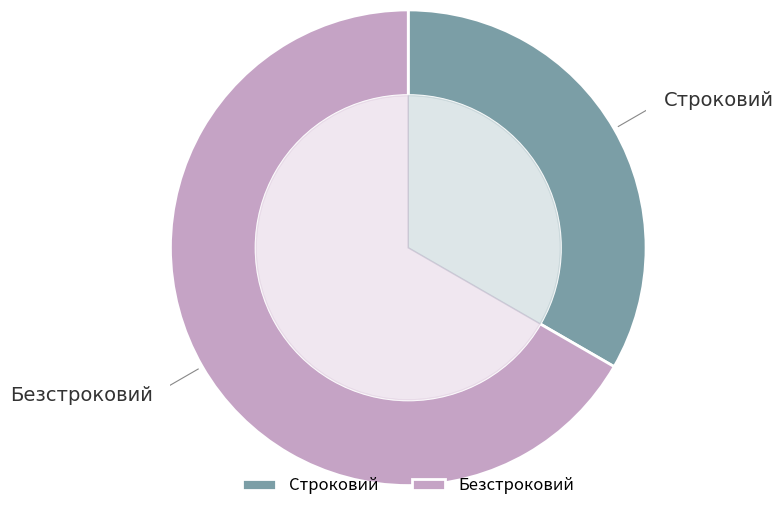

Is the sum of Строковий and Безстроковий greater than half?

Yes